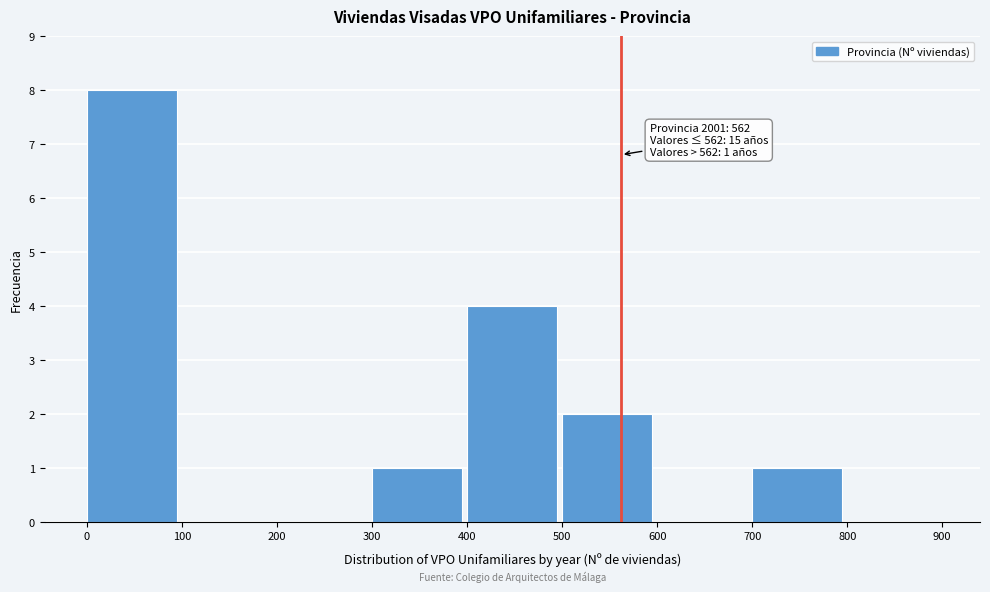

Which range on the x-axis has the tallest bar?

0 to 100